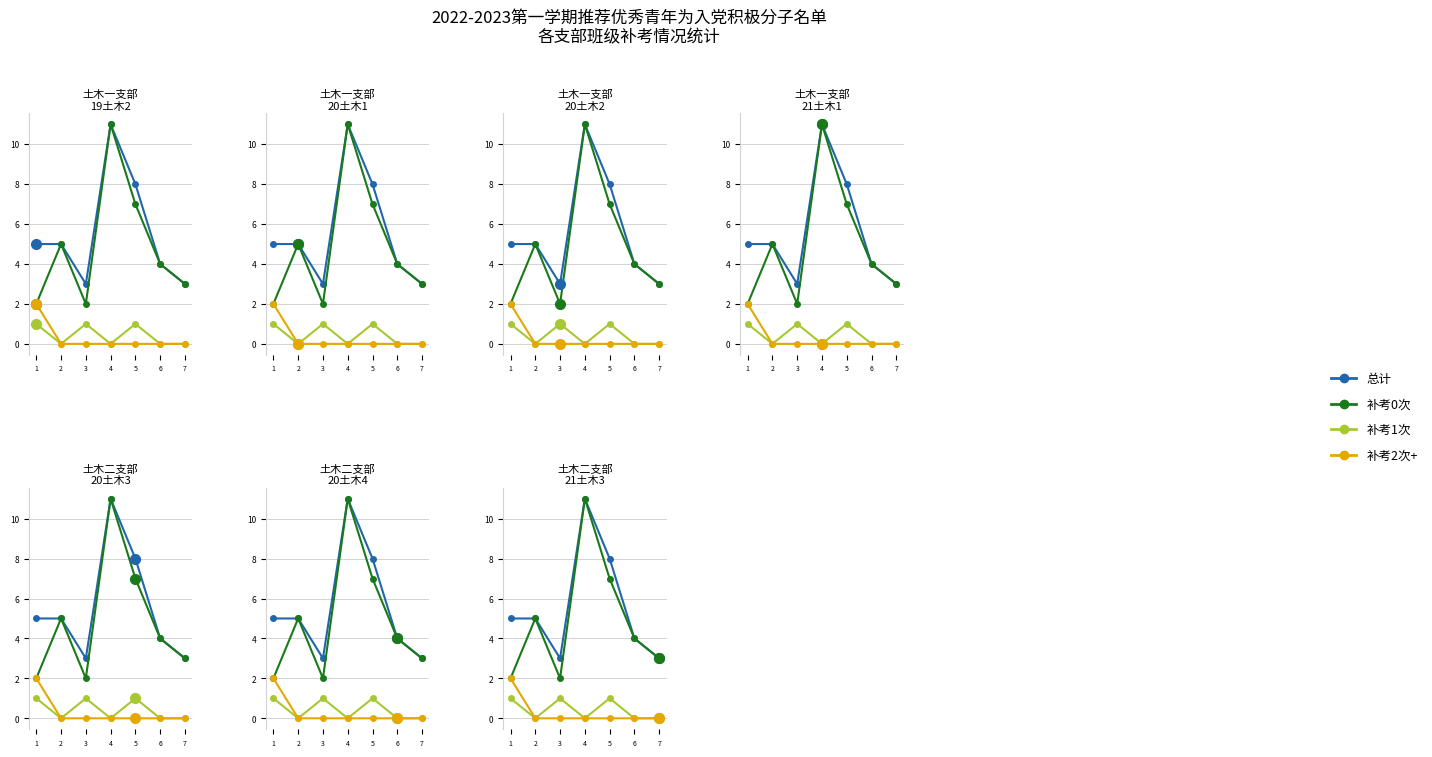

Reading left to right, what are all the values shown in this chart?

总计: 5	5	3	11	8	4	3
补考0次: 2	5	2	11	7	4	3
补考1次: 1	0	1	0	1	0	0
补考2次+: 2	0	0	0	0	0	0